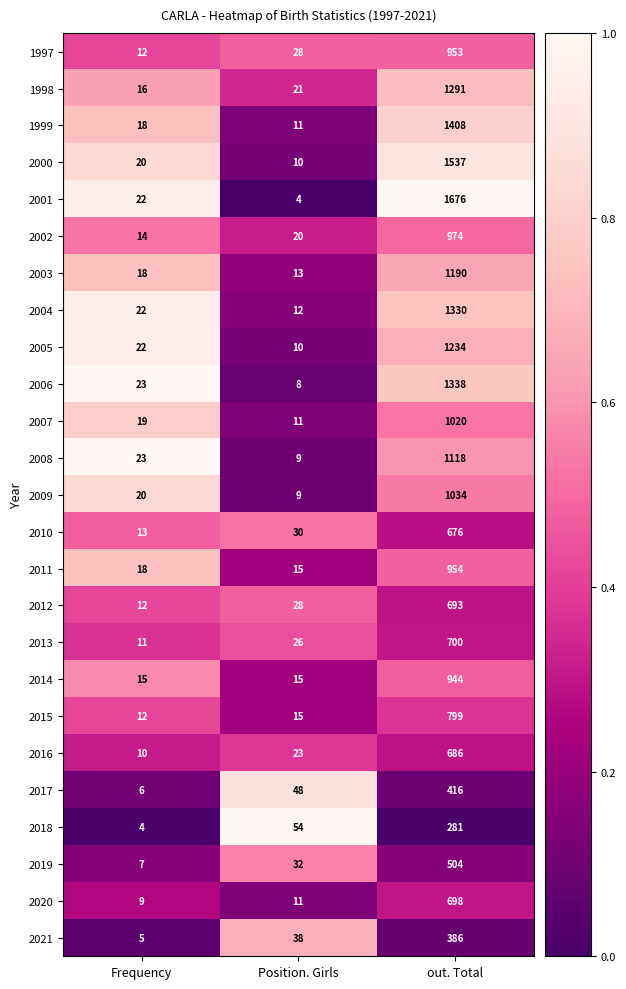

At which label is 2009 closest to 521?

Frequency